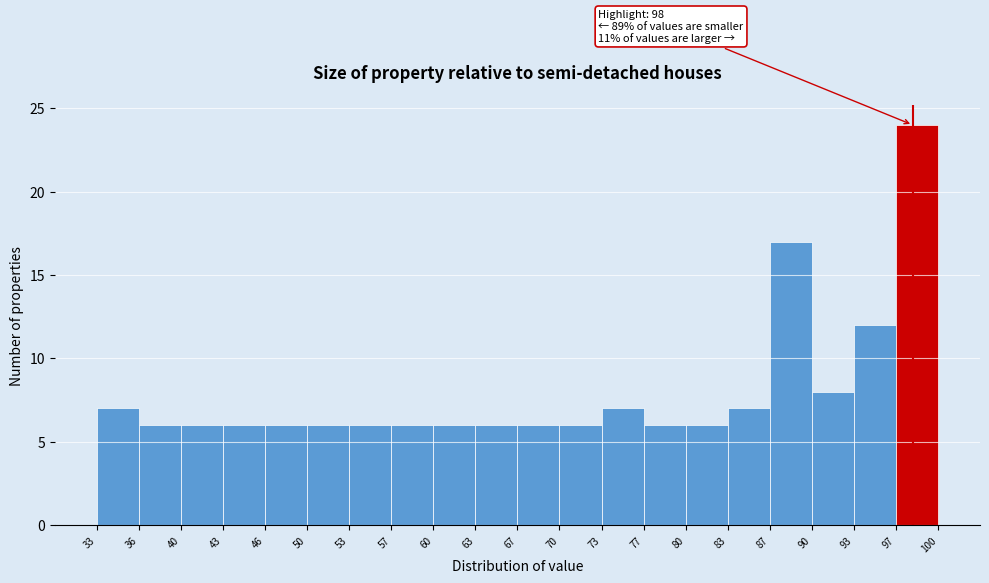

Which range on the x-axis has the tallest bar?

97 to 100